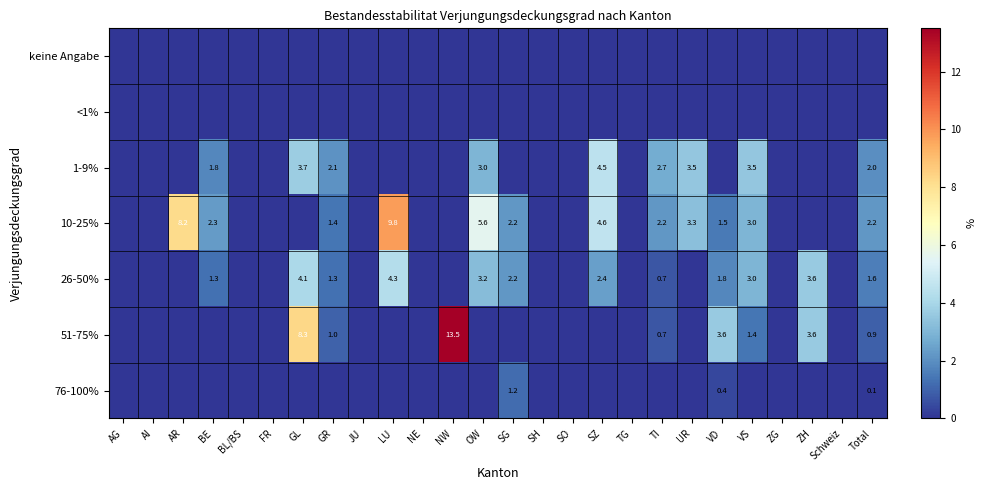

Count the number of categories in the chart.

26